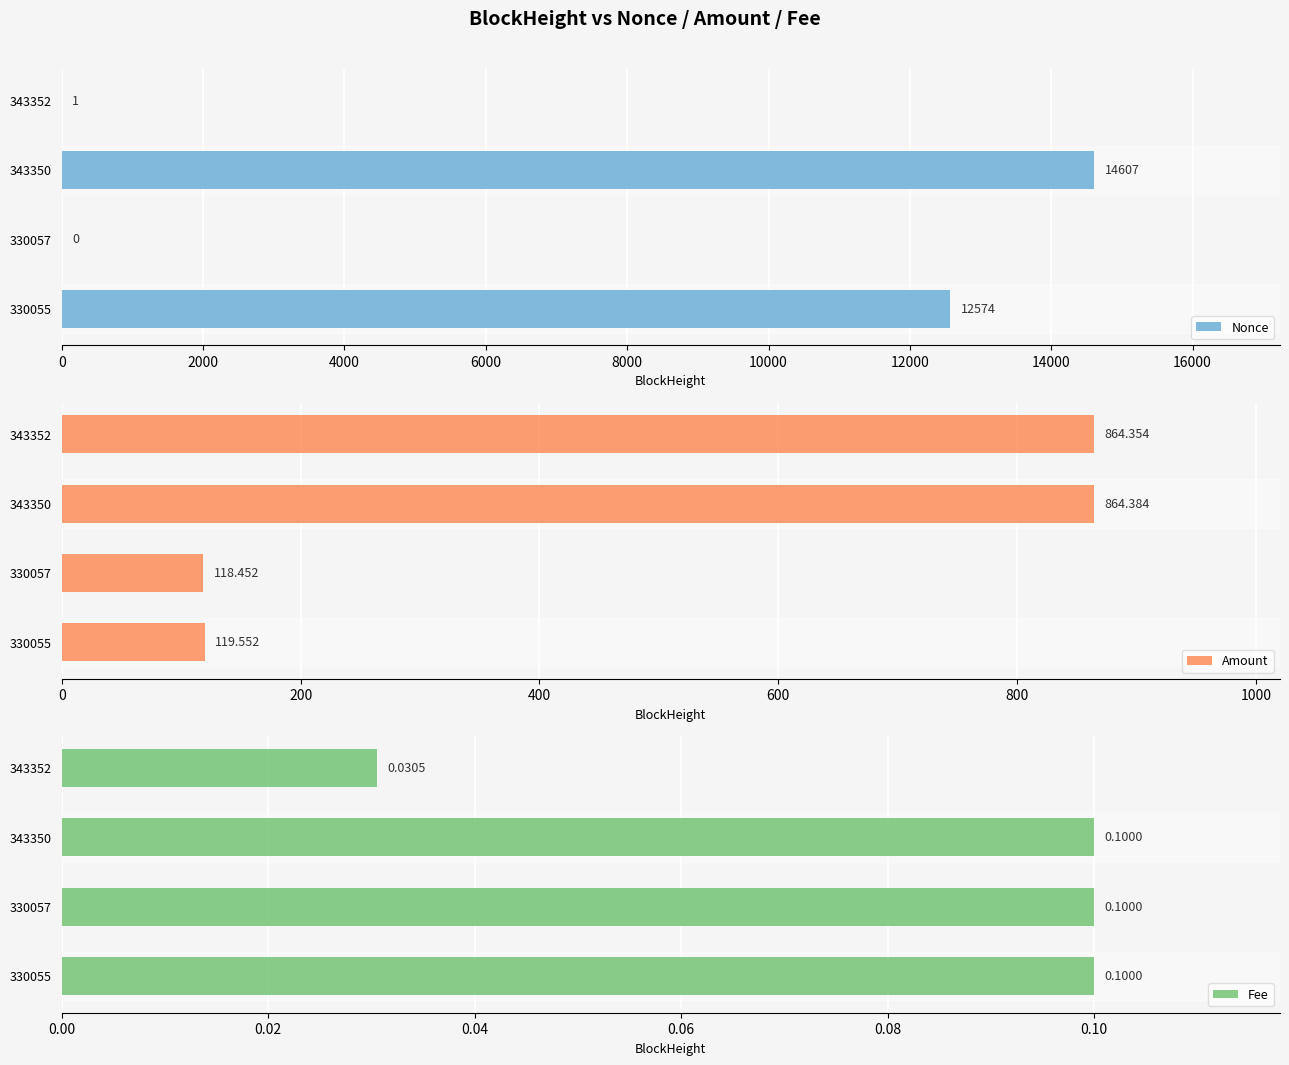

What value does the Nonce series have at 343350, to the nearest 100?

14600